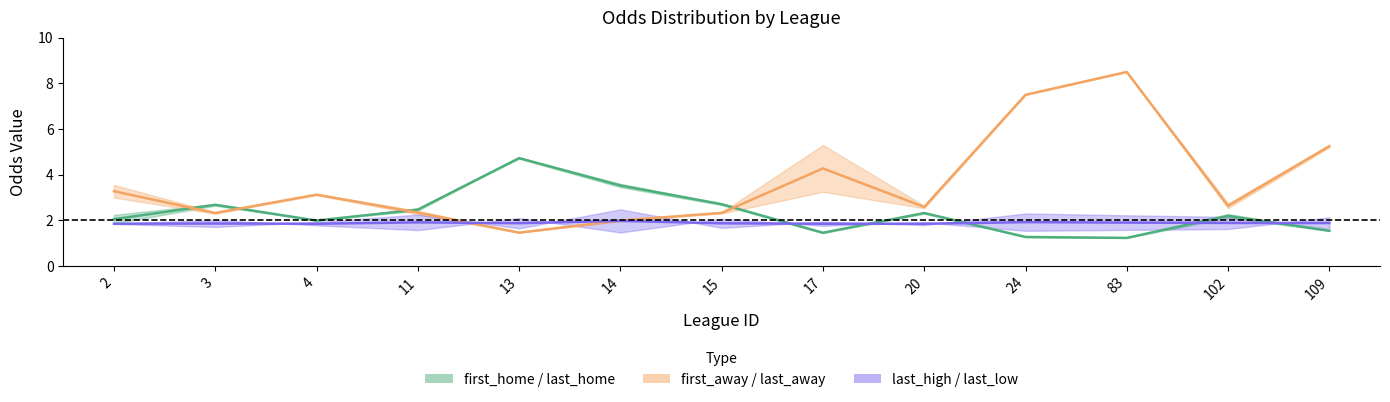

What is the highest value of the last_home series?

4.7